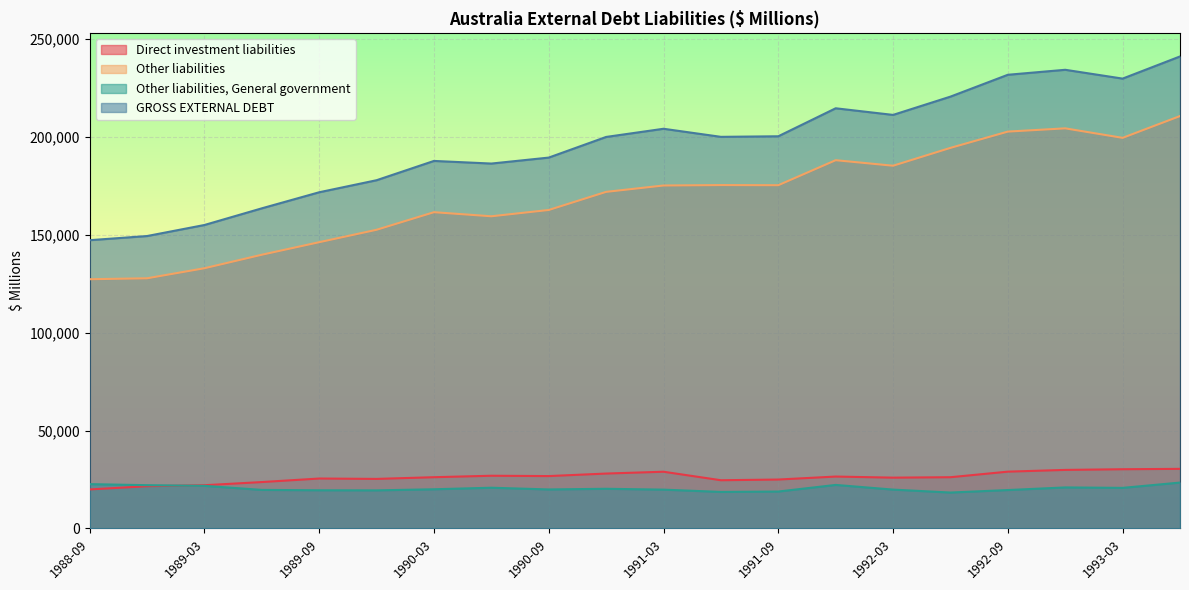

Which category has the lowest value across all series?

1992-06